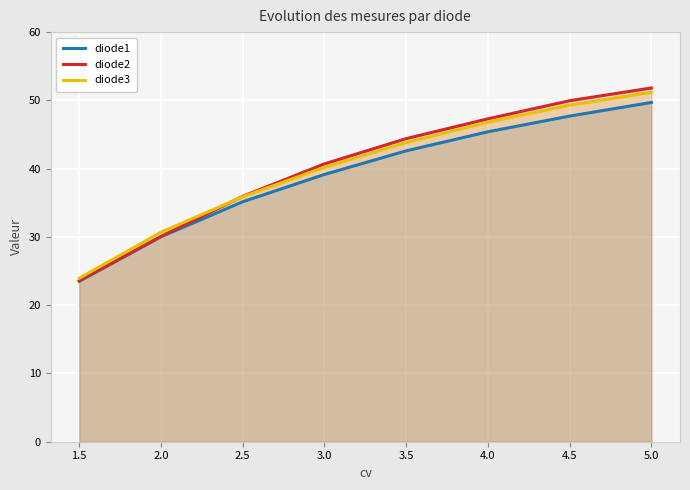

At which category is the sum across all series the highest?

5.0